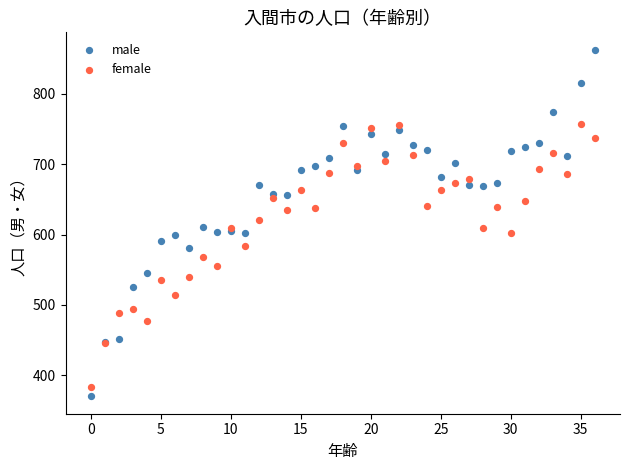

Which series reaches the minimum Y coordinate?

male